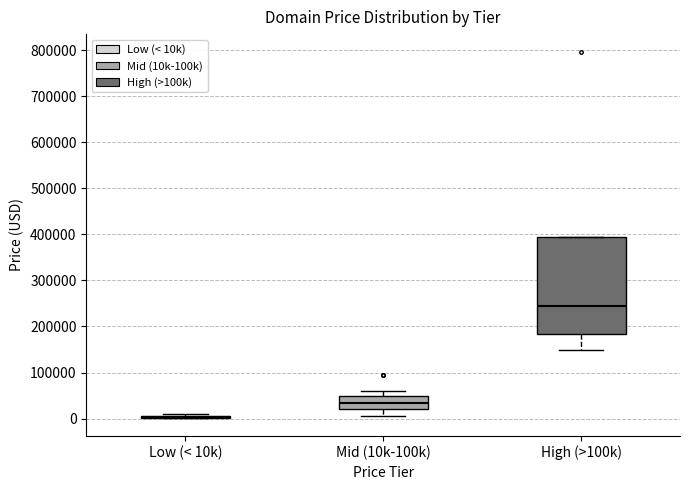

Where does the median line of the box for Mid (10k-100k) sit on the y-axis? The values are not printed on the chart, so give them approximately, as read against the axis.

30000